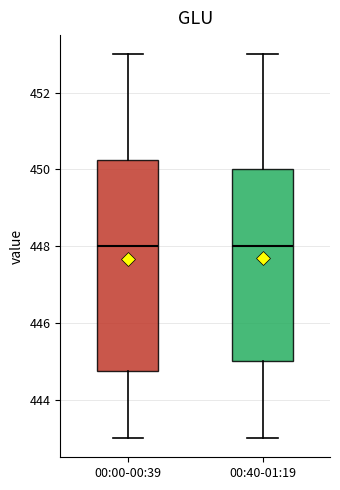

Reading left to right, transcribe this box plot: for each box, give where its median line is, the range the box spans, and where its two whiskers end, as read against the y-axis. The values are not printed on the chart, so give them approximately, as read against the axis.

00:00-00:39: median 448.0, box 444.8 to 450.2, whiskers 443.0 to 453.0
00:40-01:19: median 448.0, box 445.0 to 450.0, whiskers 443.0 to 453.0